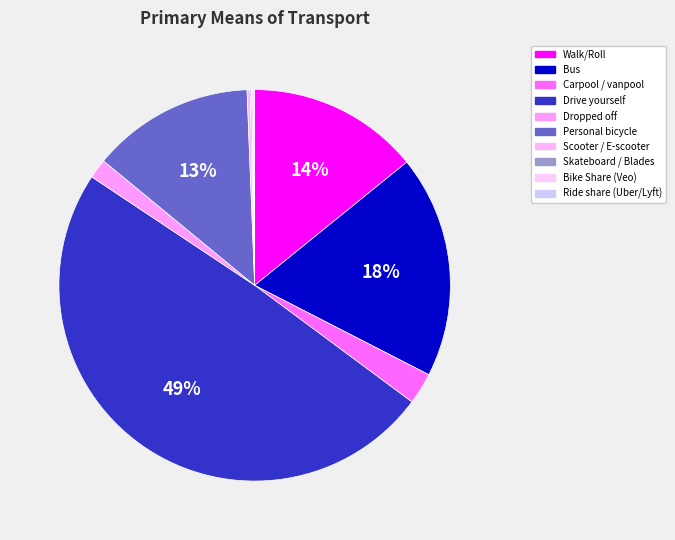

What is the change in value from Carpool / vanpool to Personal bicycle?

+87